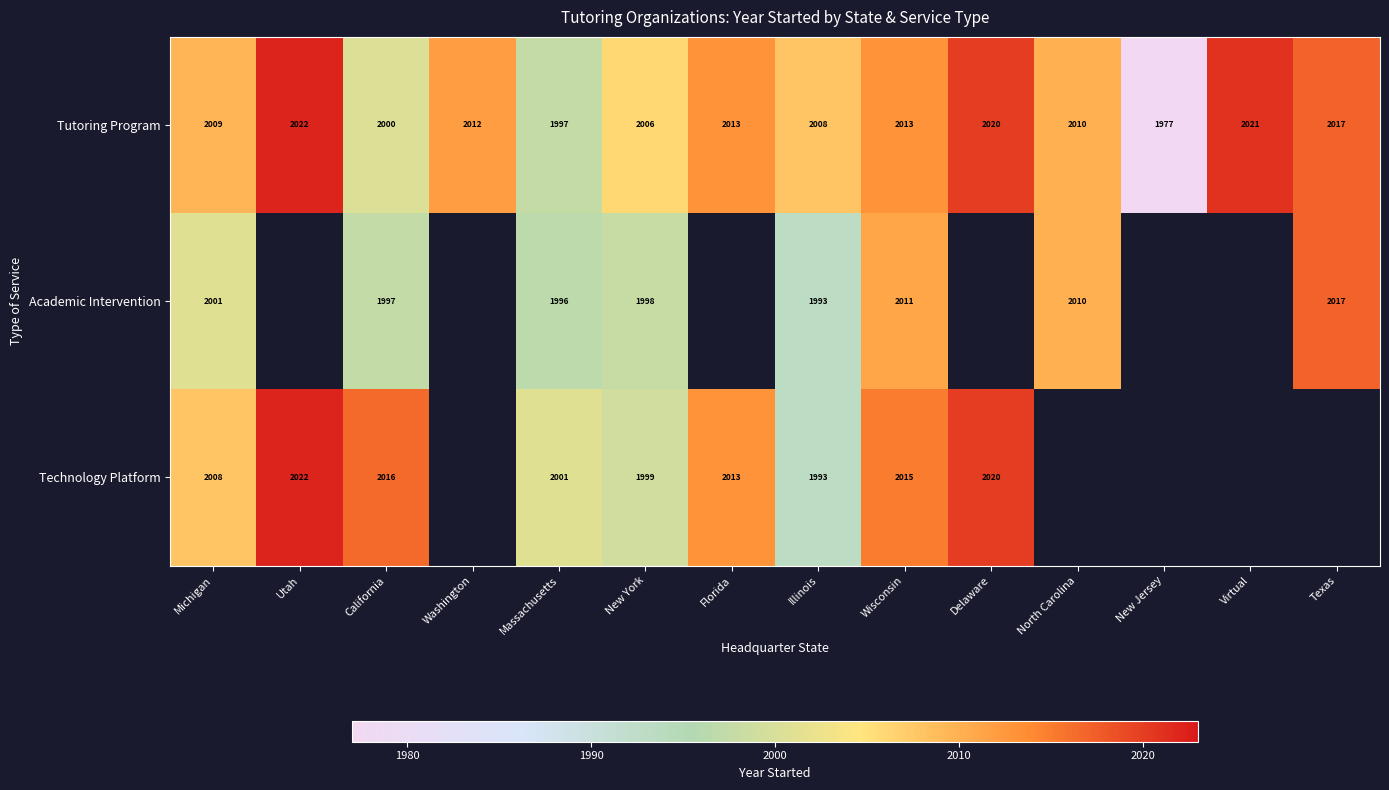

Count the number of data series in this chart.

3